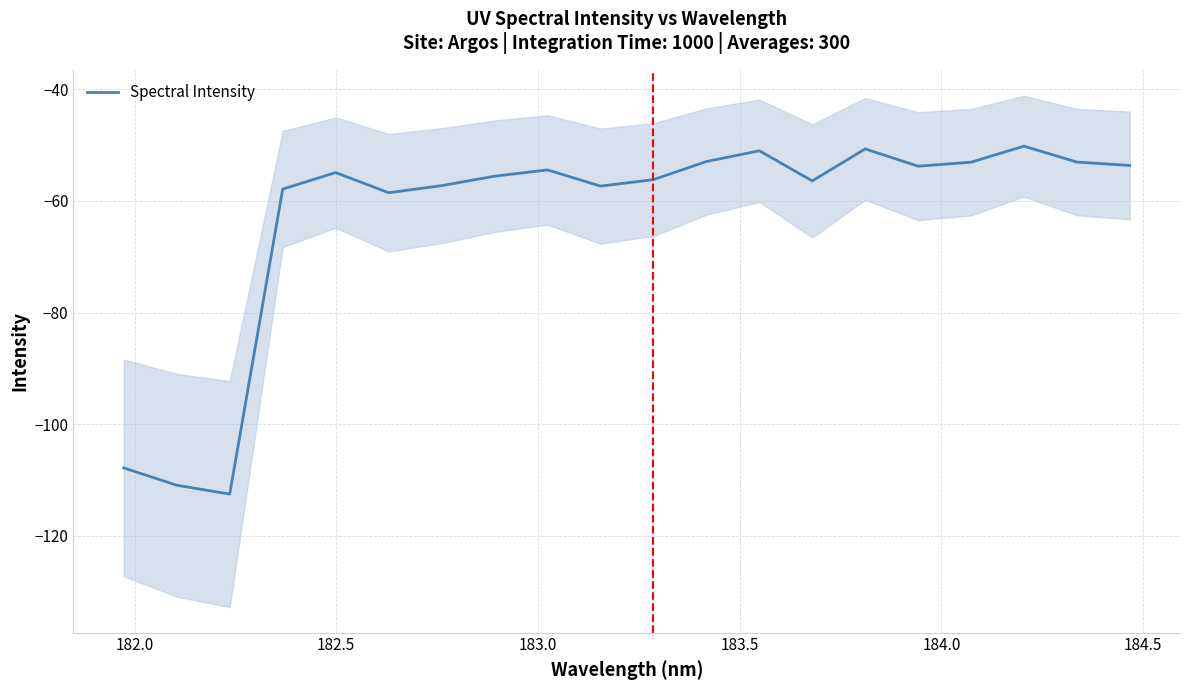

What is the value of the 7th point from the left?

-57.2